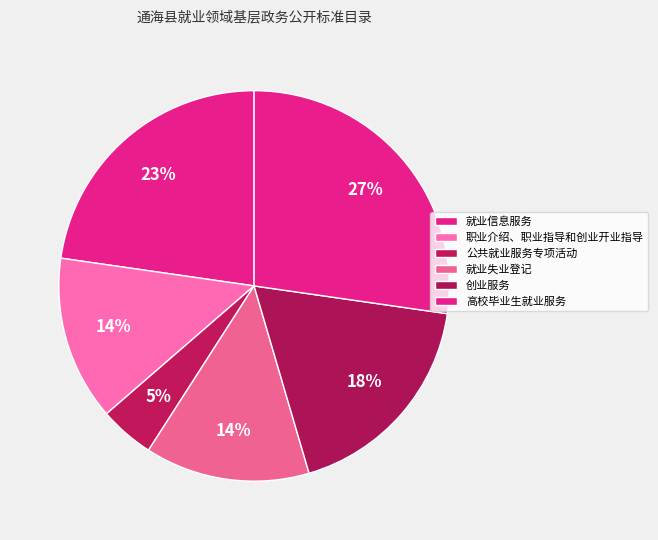

How many slices are in this pie chart?

6